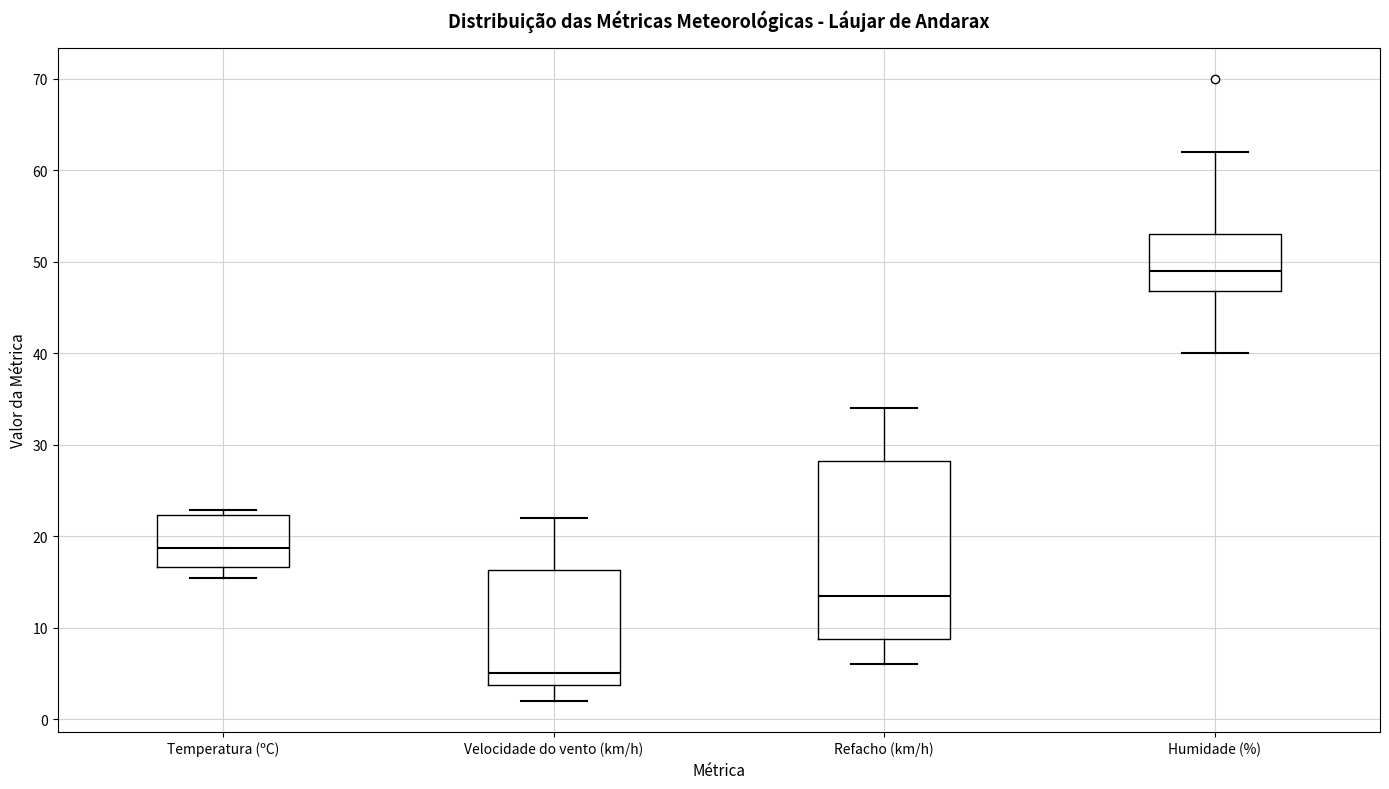

Which box has the lowest median line?

Velocidade do vento (km/h)